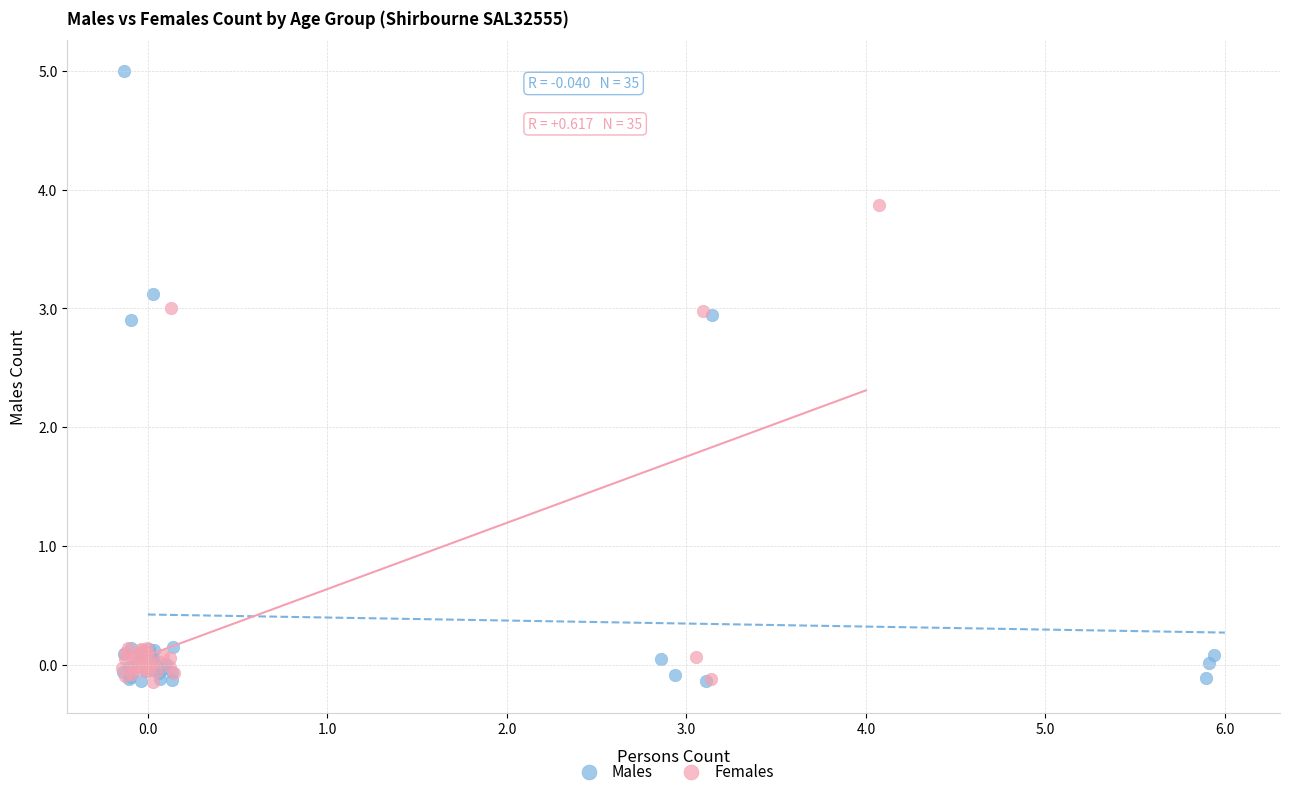

Which series contains the highest Y value?

Males